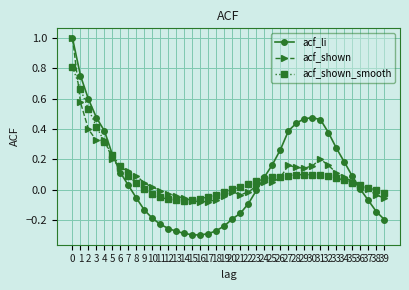

Is it true that acf_shown equals -0.1 at 38?

False